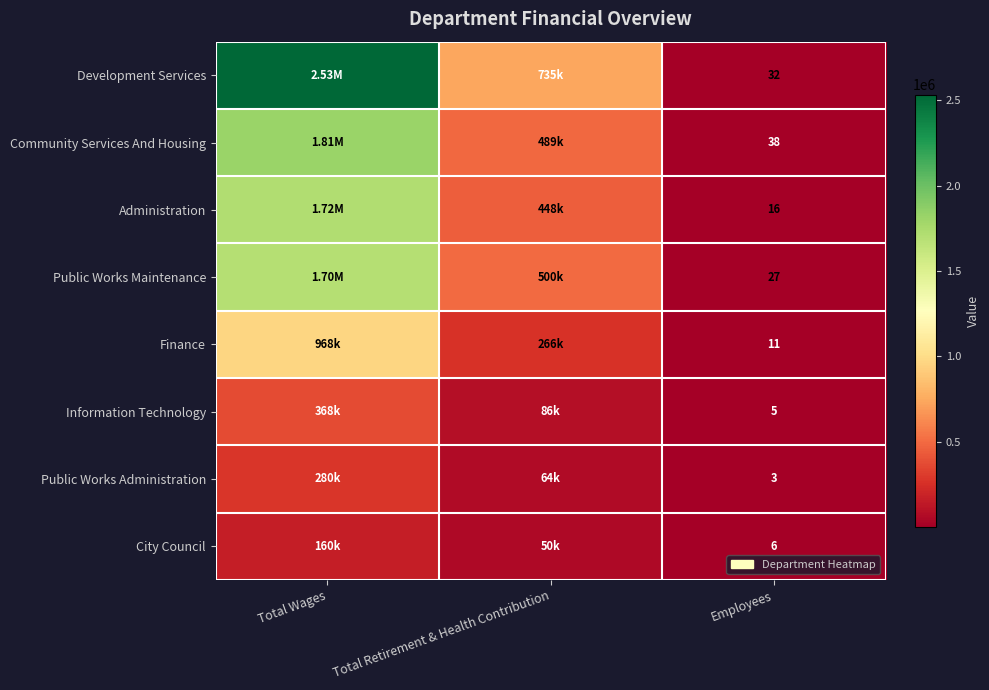

Is it true that Finance equals 11 at Employees?

True